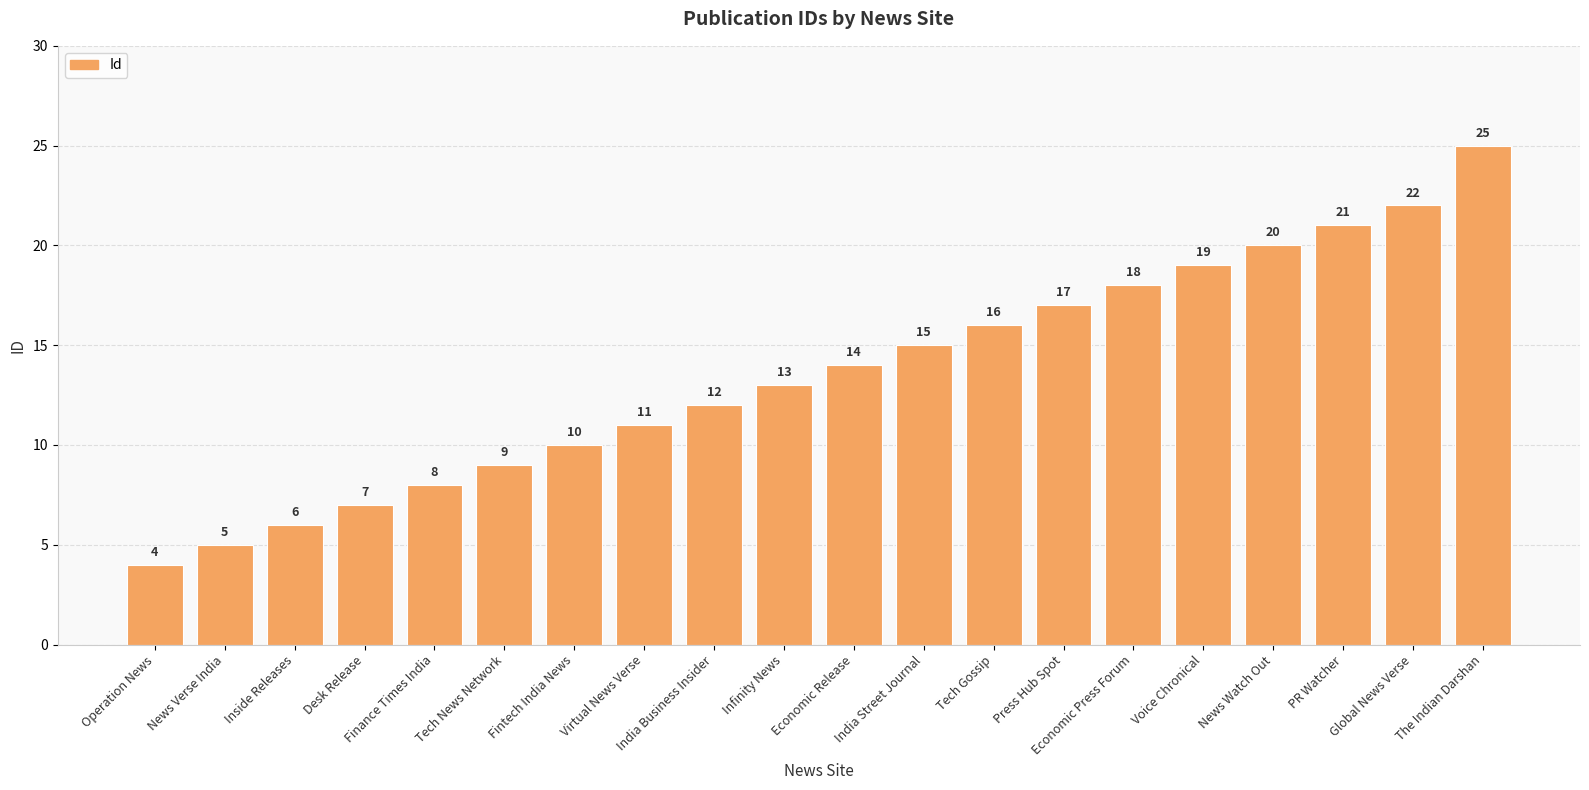

Reading left to right, what are all the values shown in this chart?

Operation News=4	News Verse India=5	Inside Releases=6	Desk Release=7	Finance Times India=8	Tech News Network=9	Fintech India News=10	Virtual News Verse=11	India Business Insider=12	Infinity News=13	Economic Release=14	India Street Journal=15	Tech Gossip=16	Press Hub Spot=17	Economic Press Forum=18	Voice Chronical=19	News Watch Out=20	PR Watcher=21	Global News Verse=22	The Indian Darshan=25